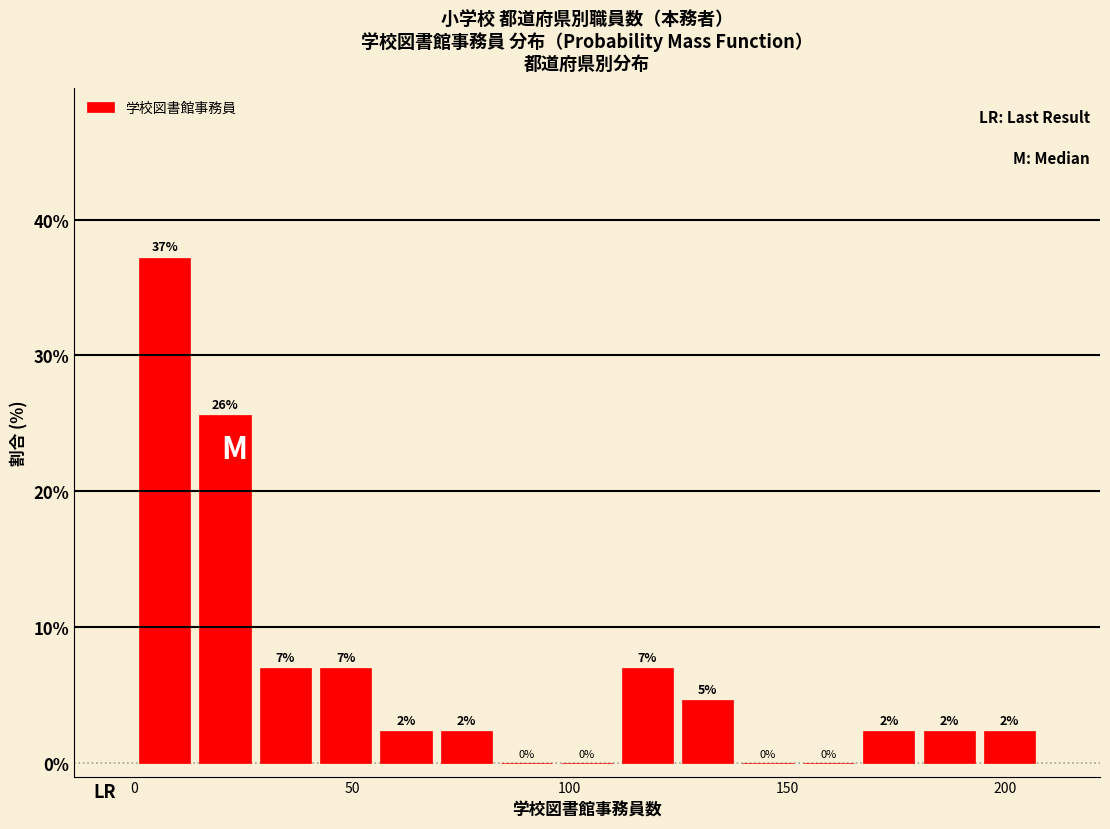

Around what value on the x-axis is the tallest bar? Give the approximate position of its centre, as read against the axis.

5